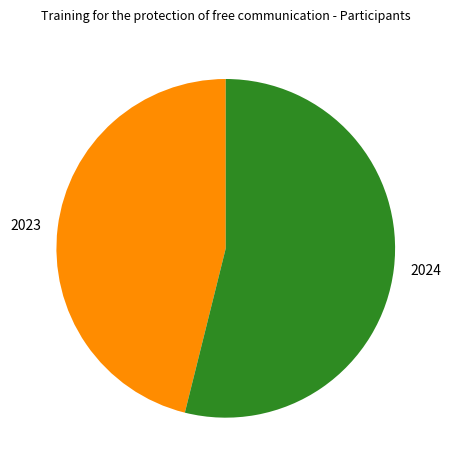

What is the largest slice in the pie chart?

2024